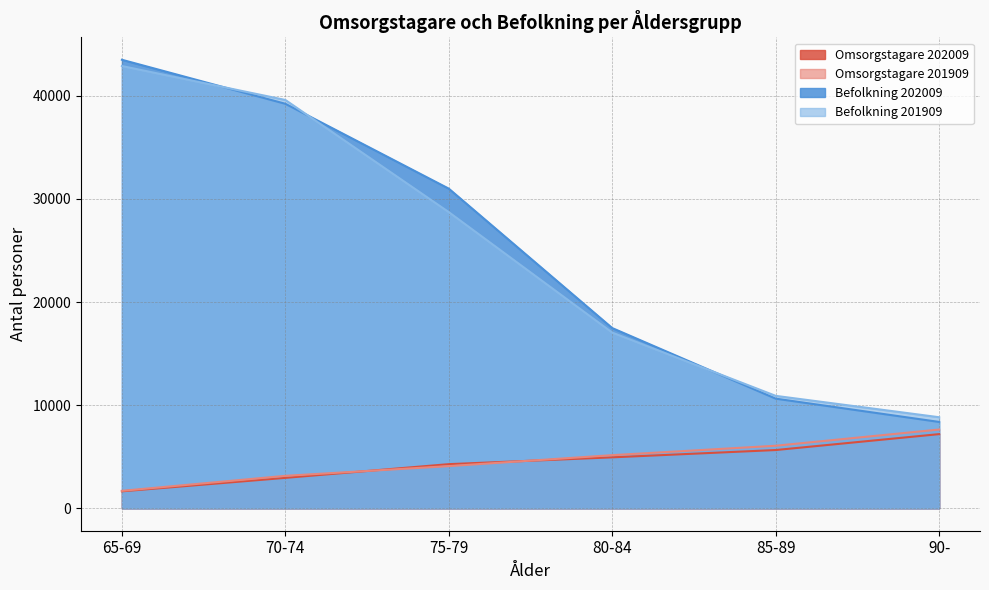

What is the label of the 6th point from the left?

90-